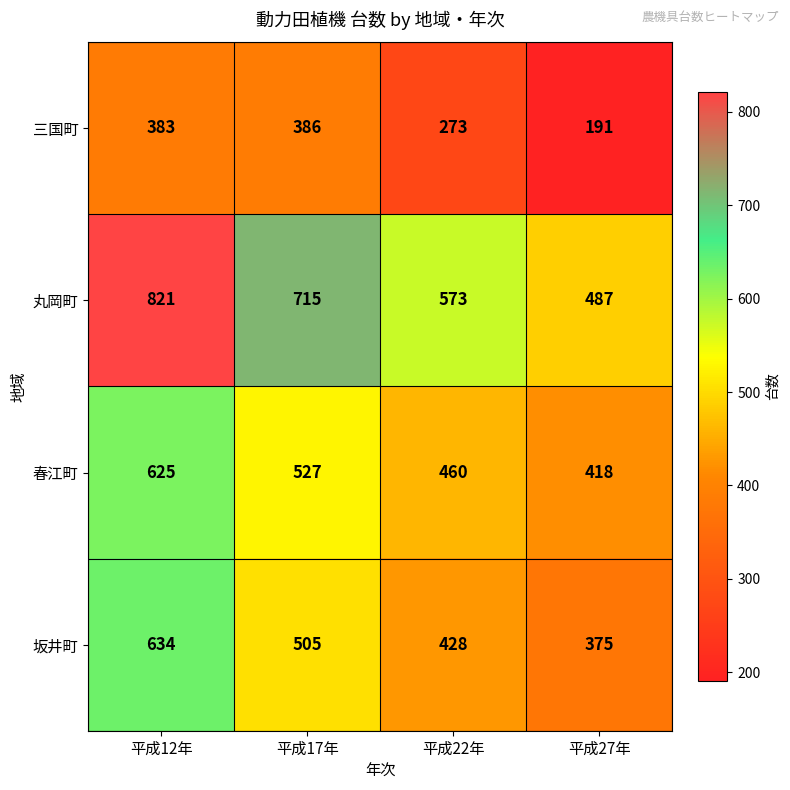

The 春江町 series shows 769 at 平成22年. True or false?

False